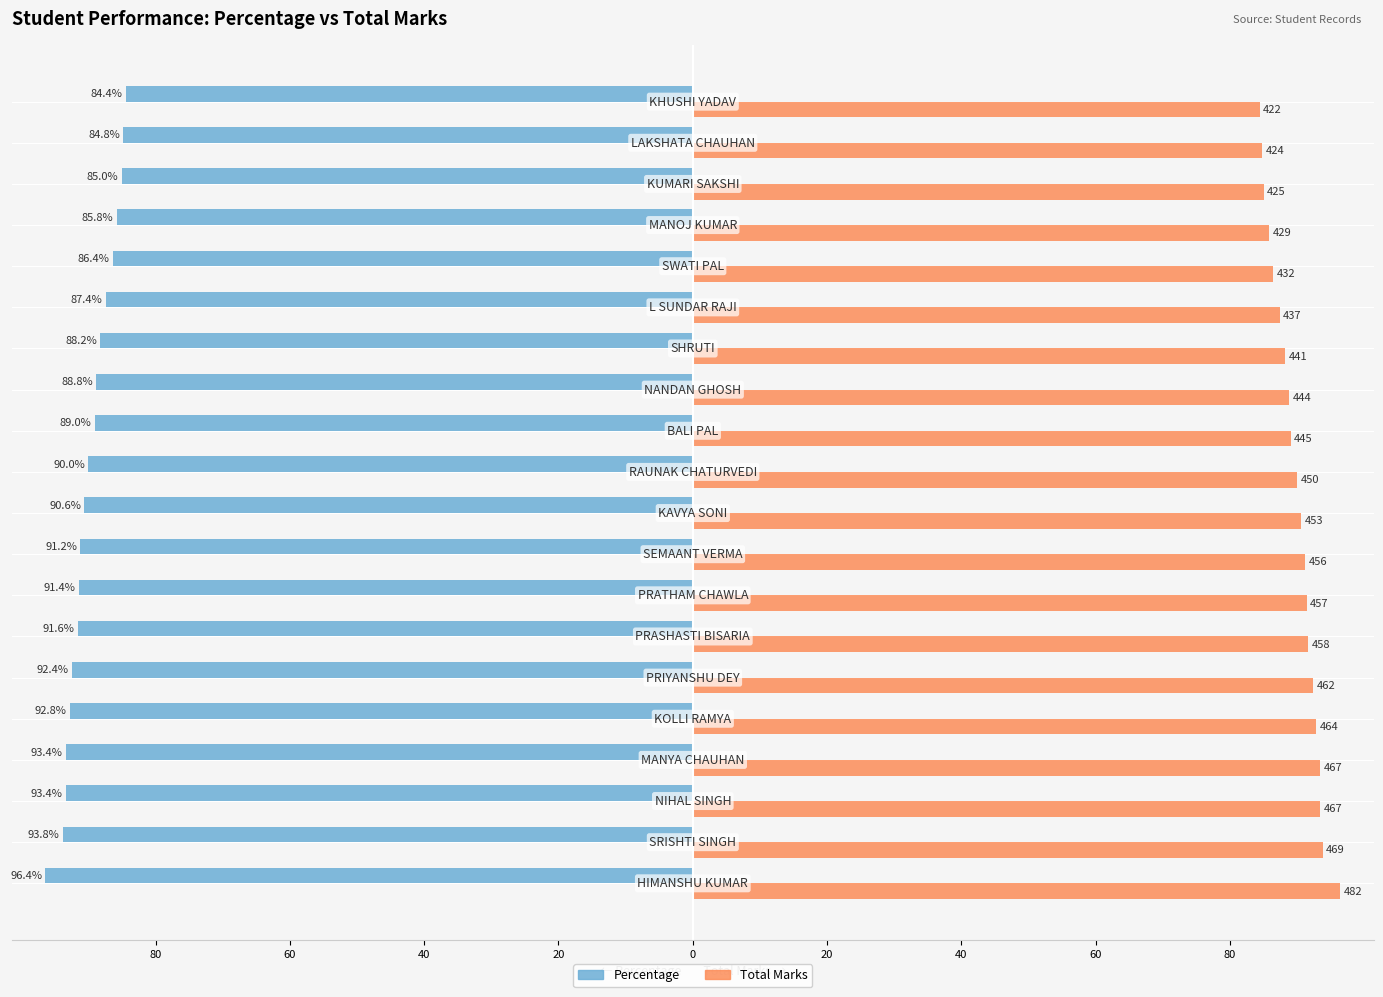

What are all the series names shown in the legend?

Percentage, Total Marks